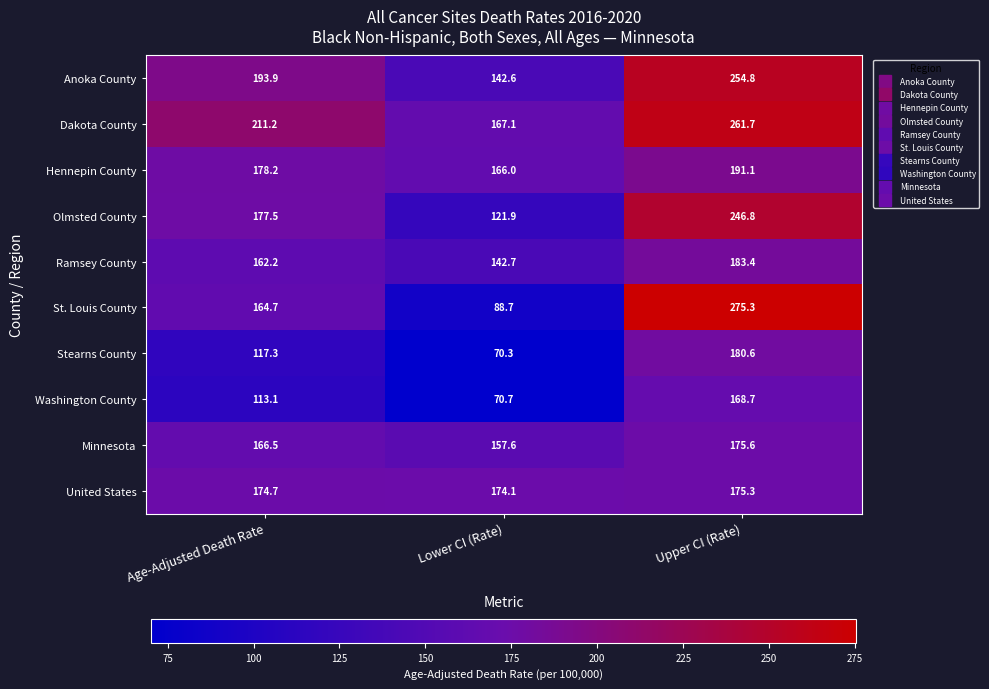

What is the sum of all Olmsted County values?

546.2